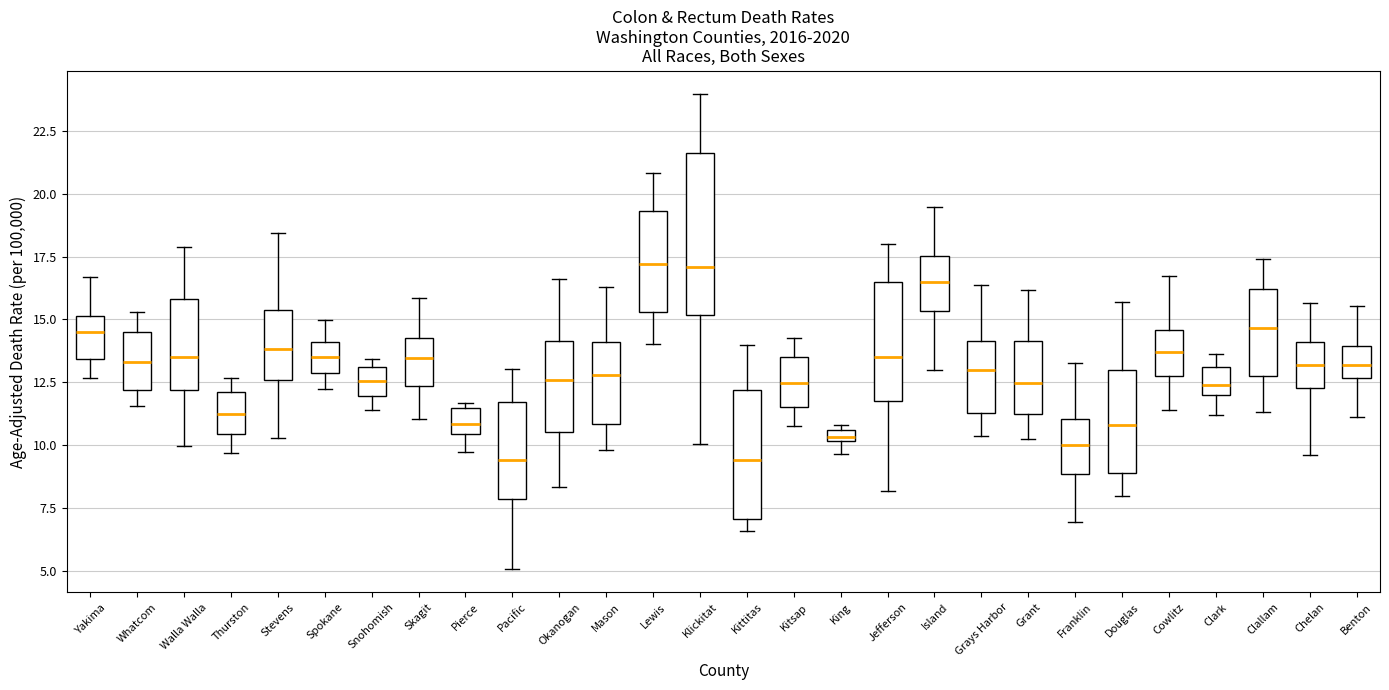

Comparing the boxes themselves (not the whiskers), which one is the tallest?

Klickitat